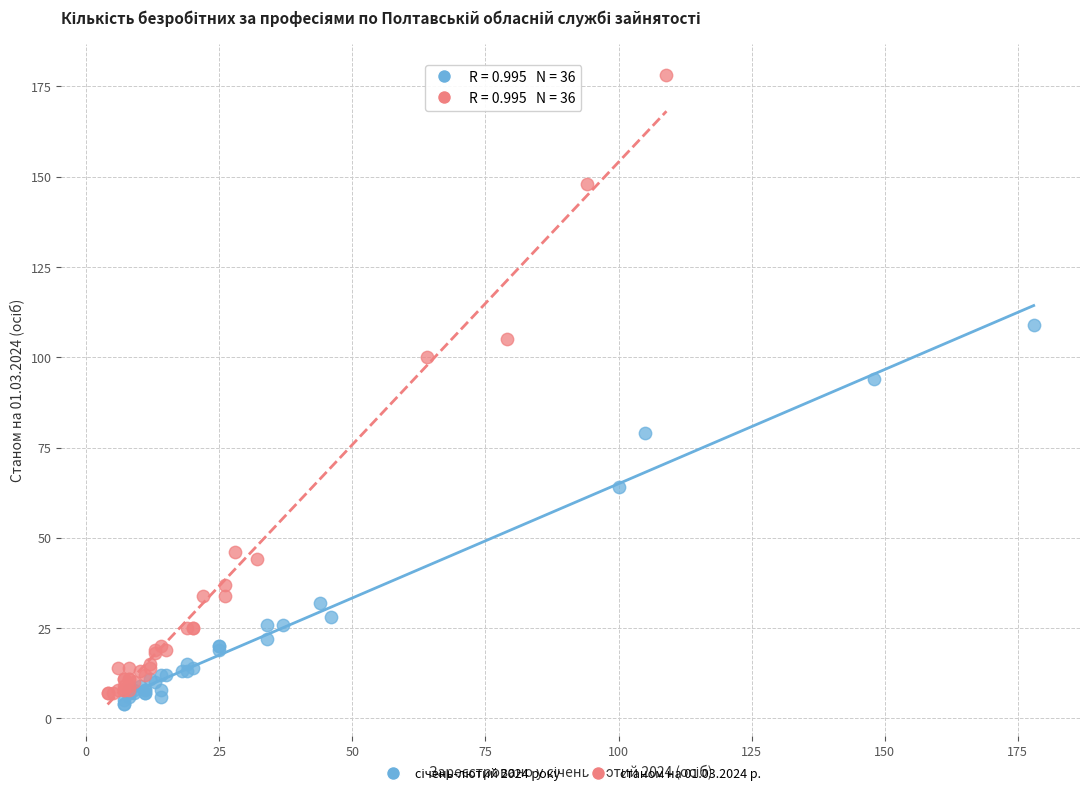

Which series contains the highest Y value?

станом на 01.03.2024 р.